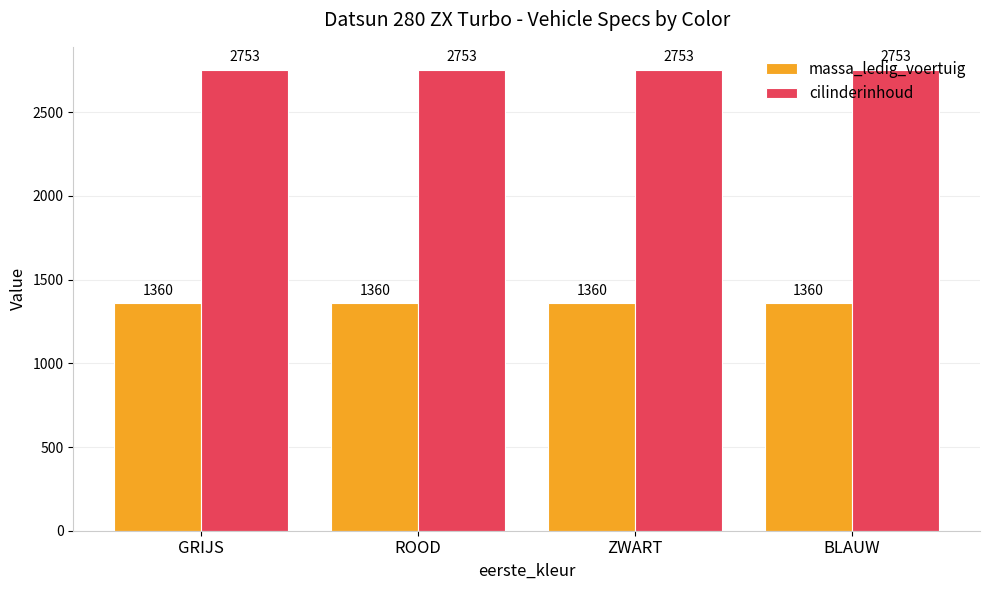

Rank the series at GRIJS from lowest to highest value.

massa_ledig_voertuig, cilinderinhoud